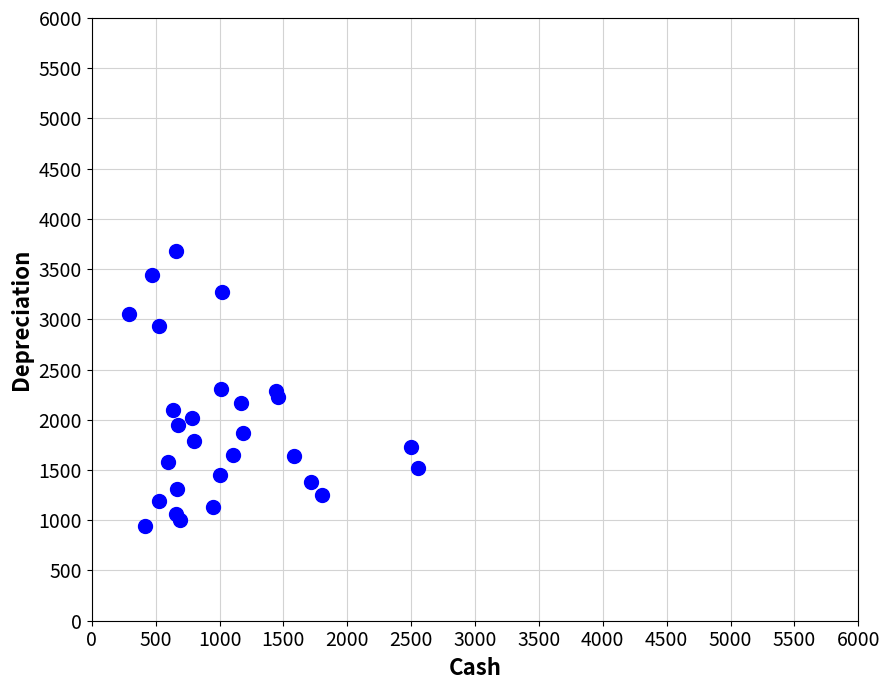

What is the range of Y values (max minus min)?

2737.7